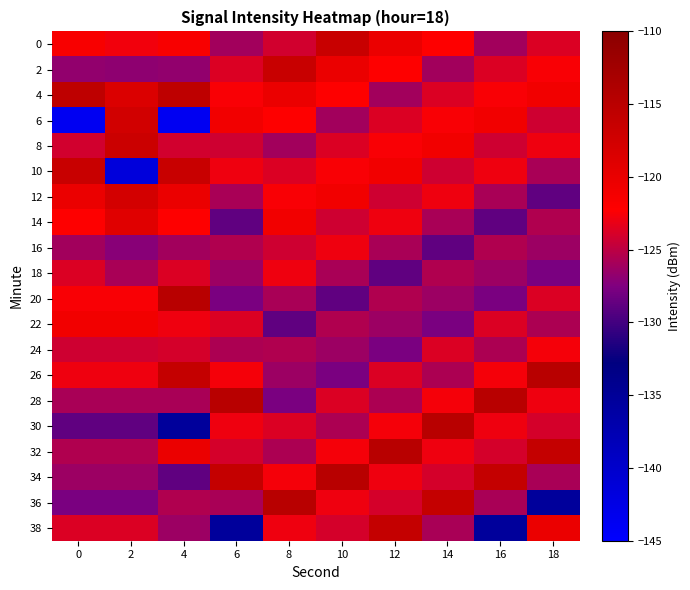

What is the smallest value displayed?

-143.7